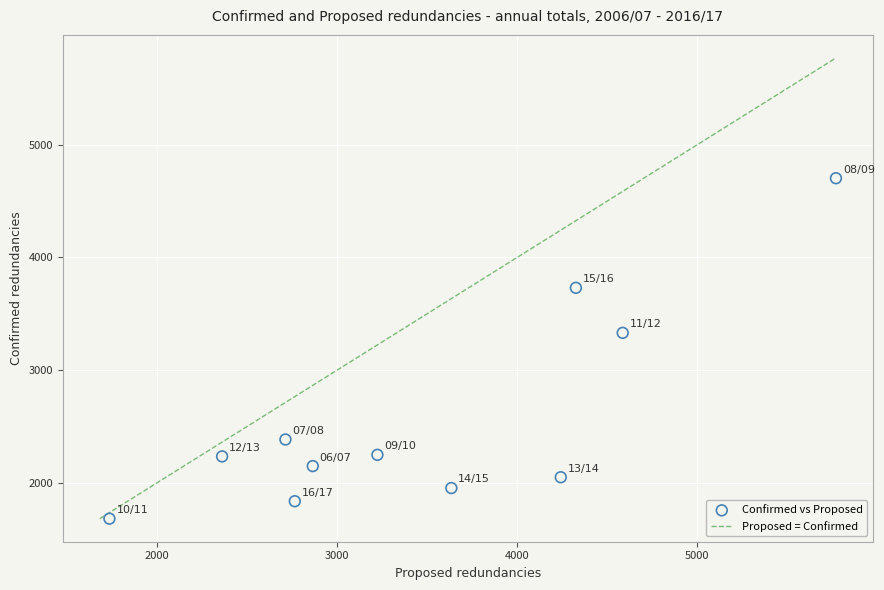

What is the range of Y values (max minus min)?

3023